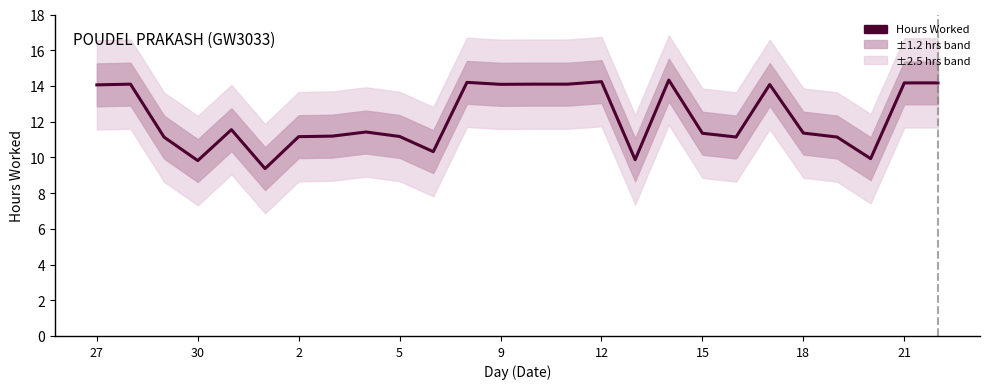

How many points are higher than both their immediate neighbors (excluding endpoints)?

7